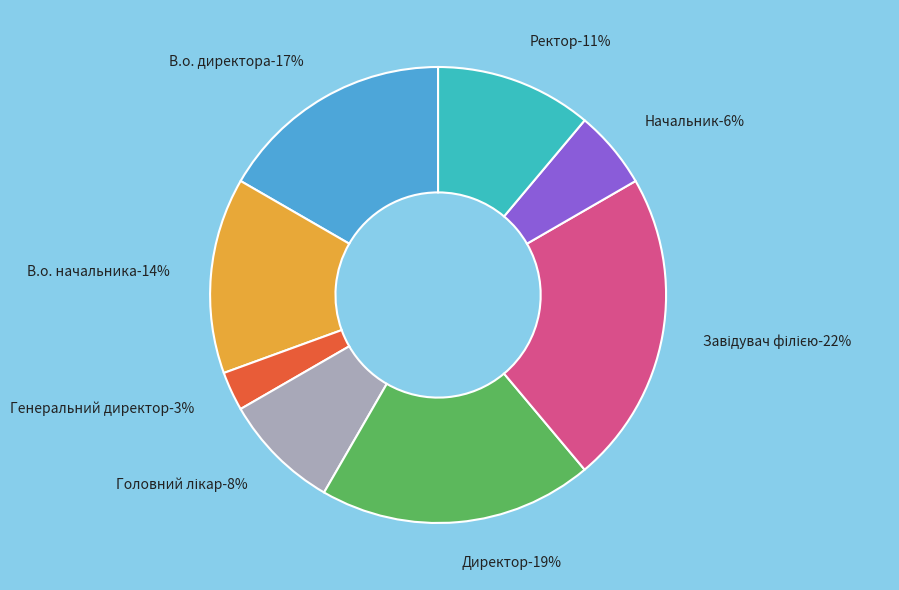

Which category has the smallest portion of the pie?

Генеральний директор